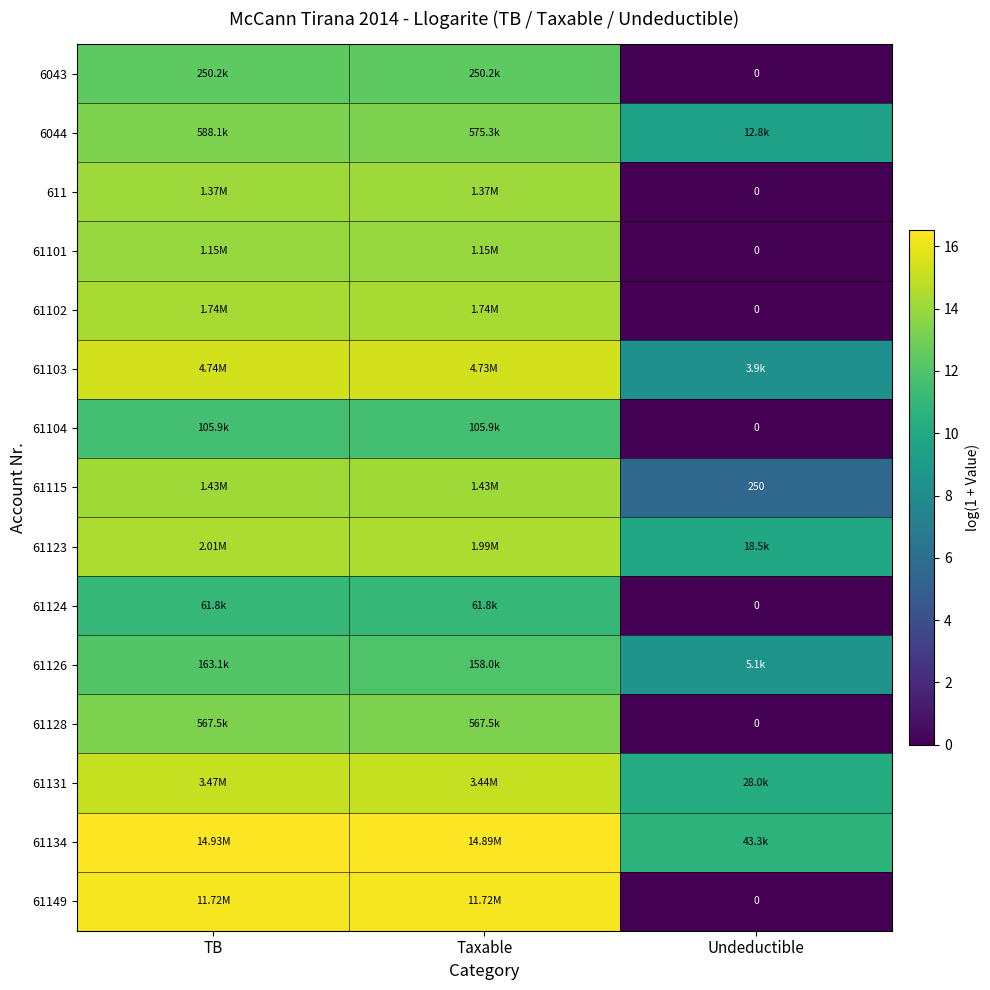

What is the difference between the second highest and minimum values in the 61123 series?

4.7